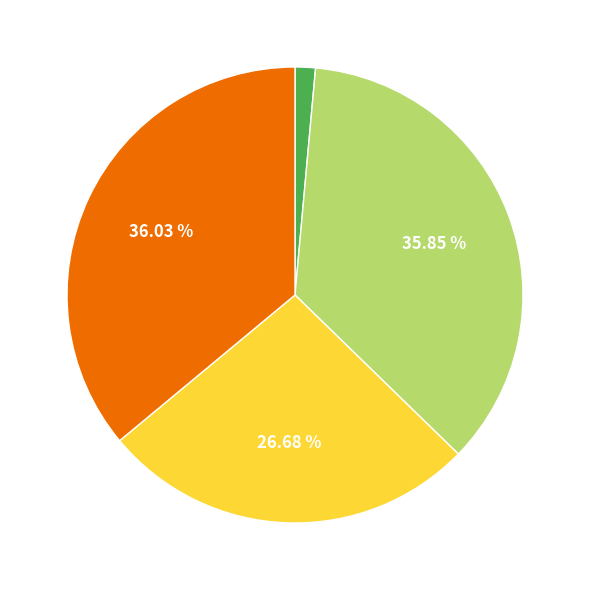

Does any single category account for the majority?

No